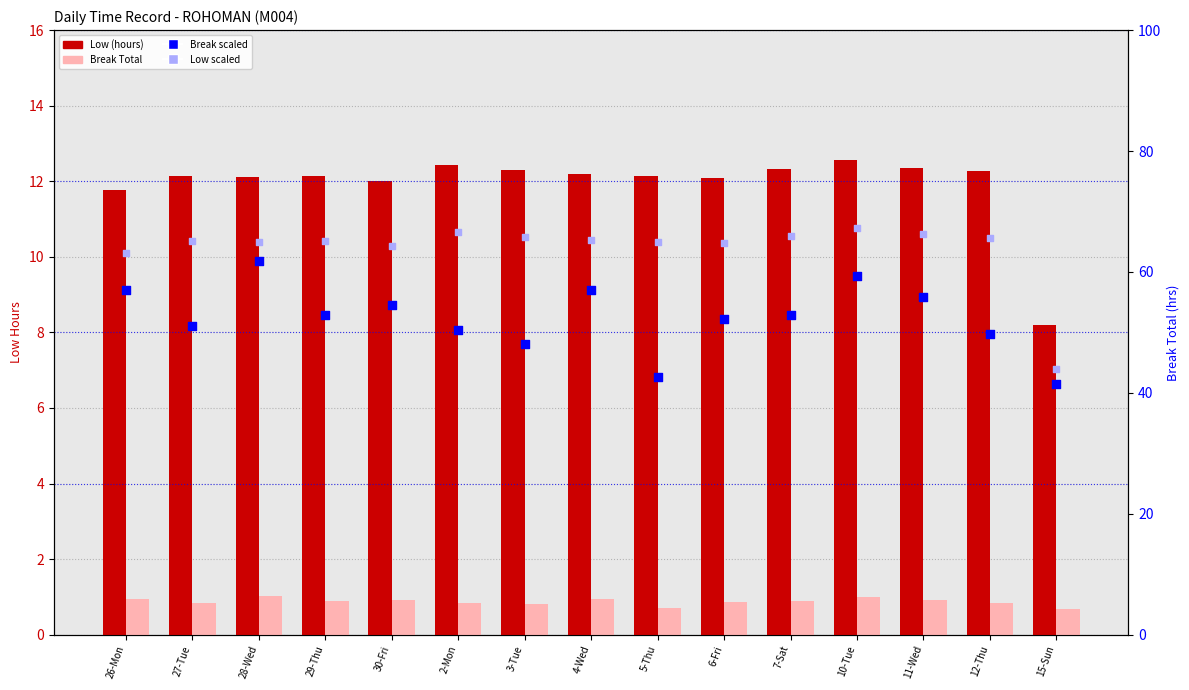

What is the total value across all series at 30-Fri?

131.9